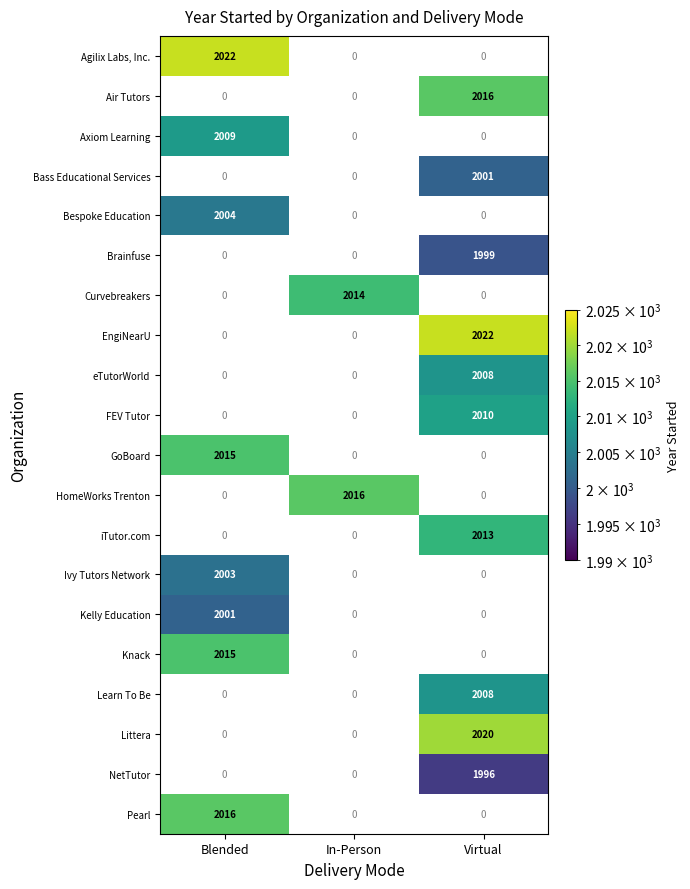

The value of Curvebreakers at In-Person is 1280. True or false?

False